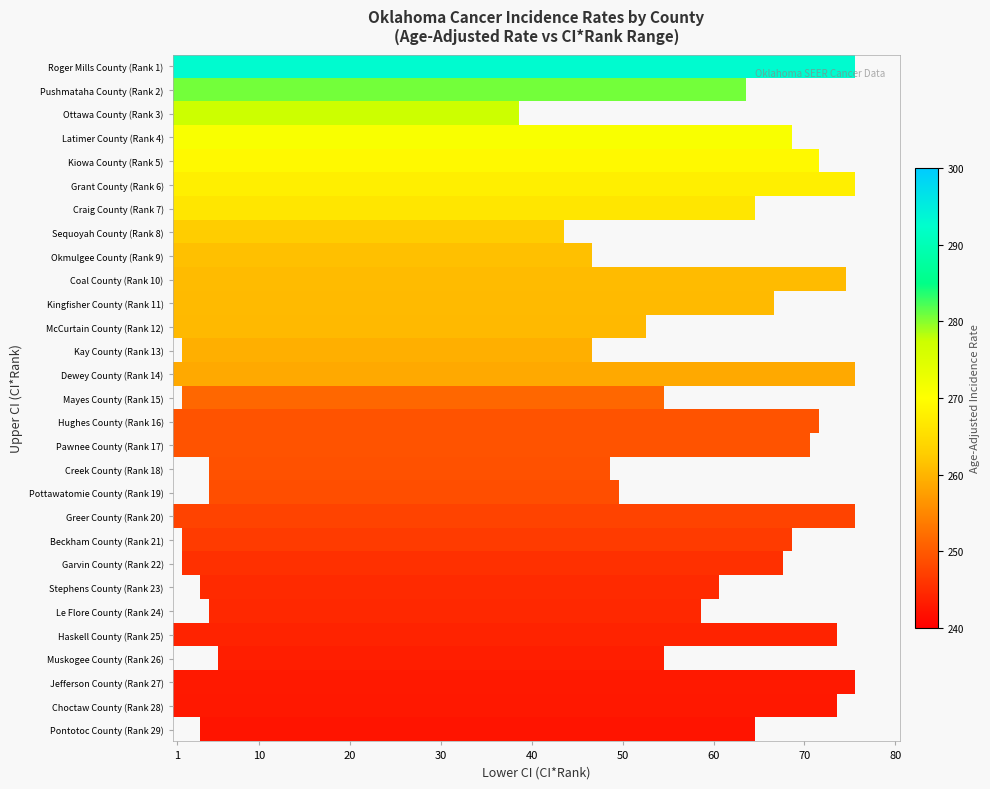

True or false: Jefferson County has a value of 1.0 at lower_ci.

True